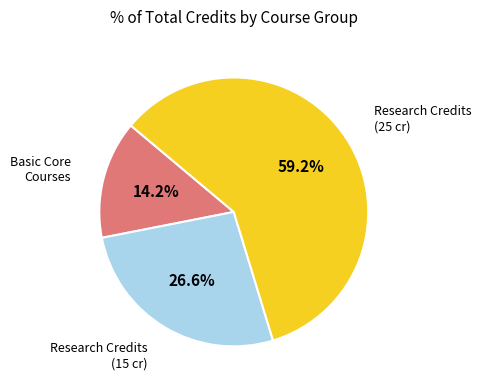

Is there any slice that represents more than half of the pie?

Yes